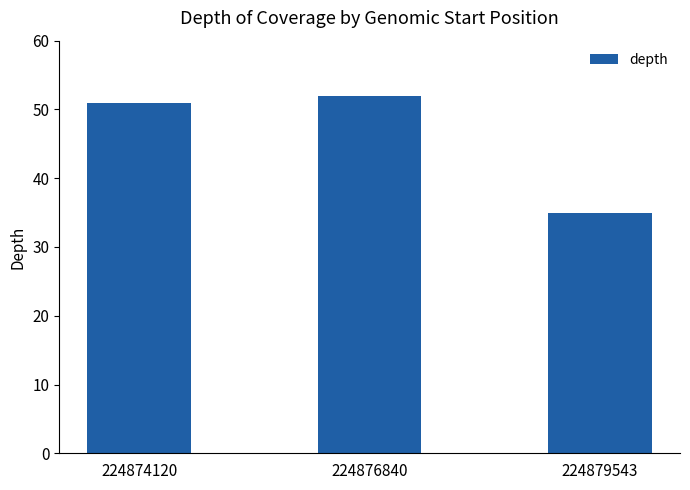

What is the greatest value displayed?

52